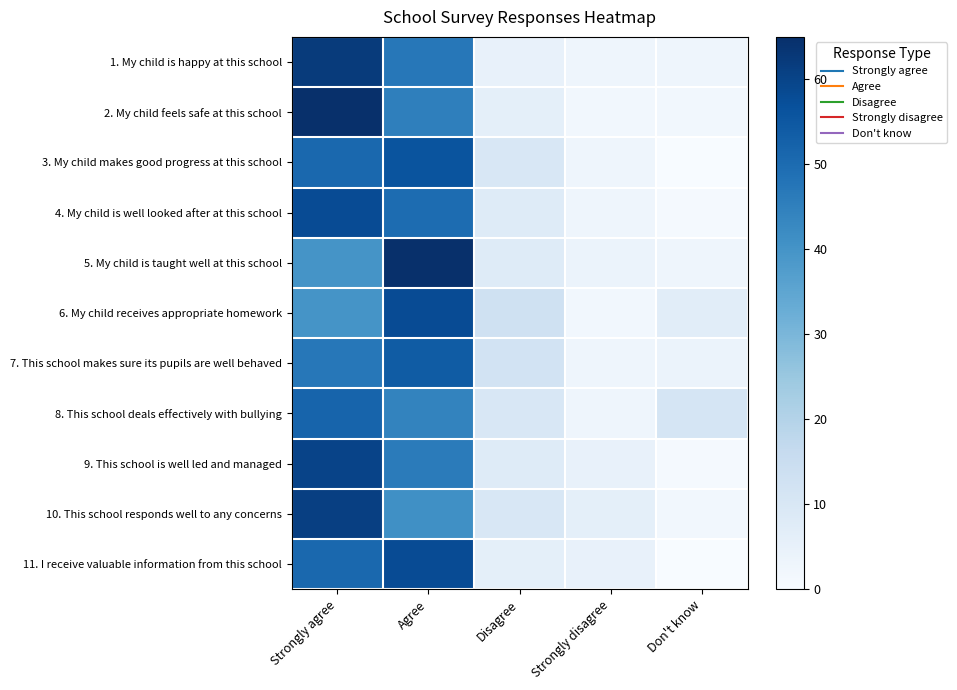

How many data points does each series have?

5